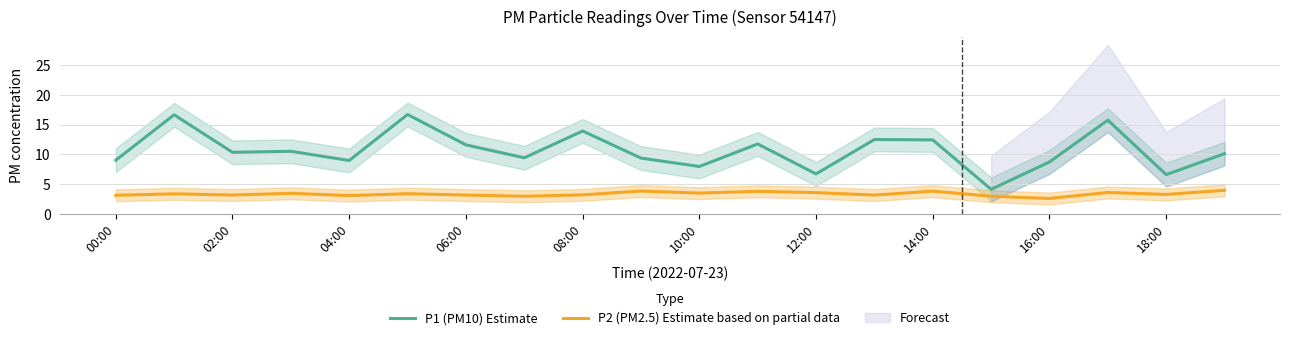

What is the label of the 3rd point from the right?

17